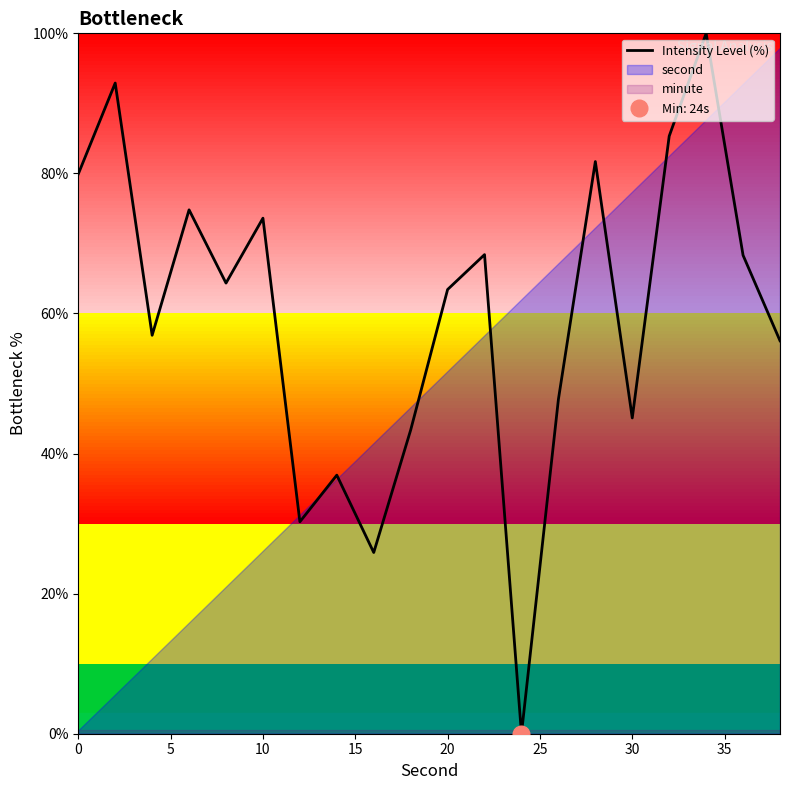

What is the maximum value for Intensity Level (%)?

100.0